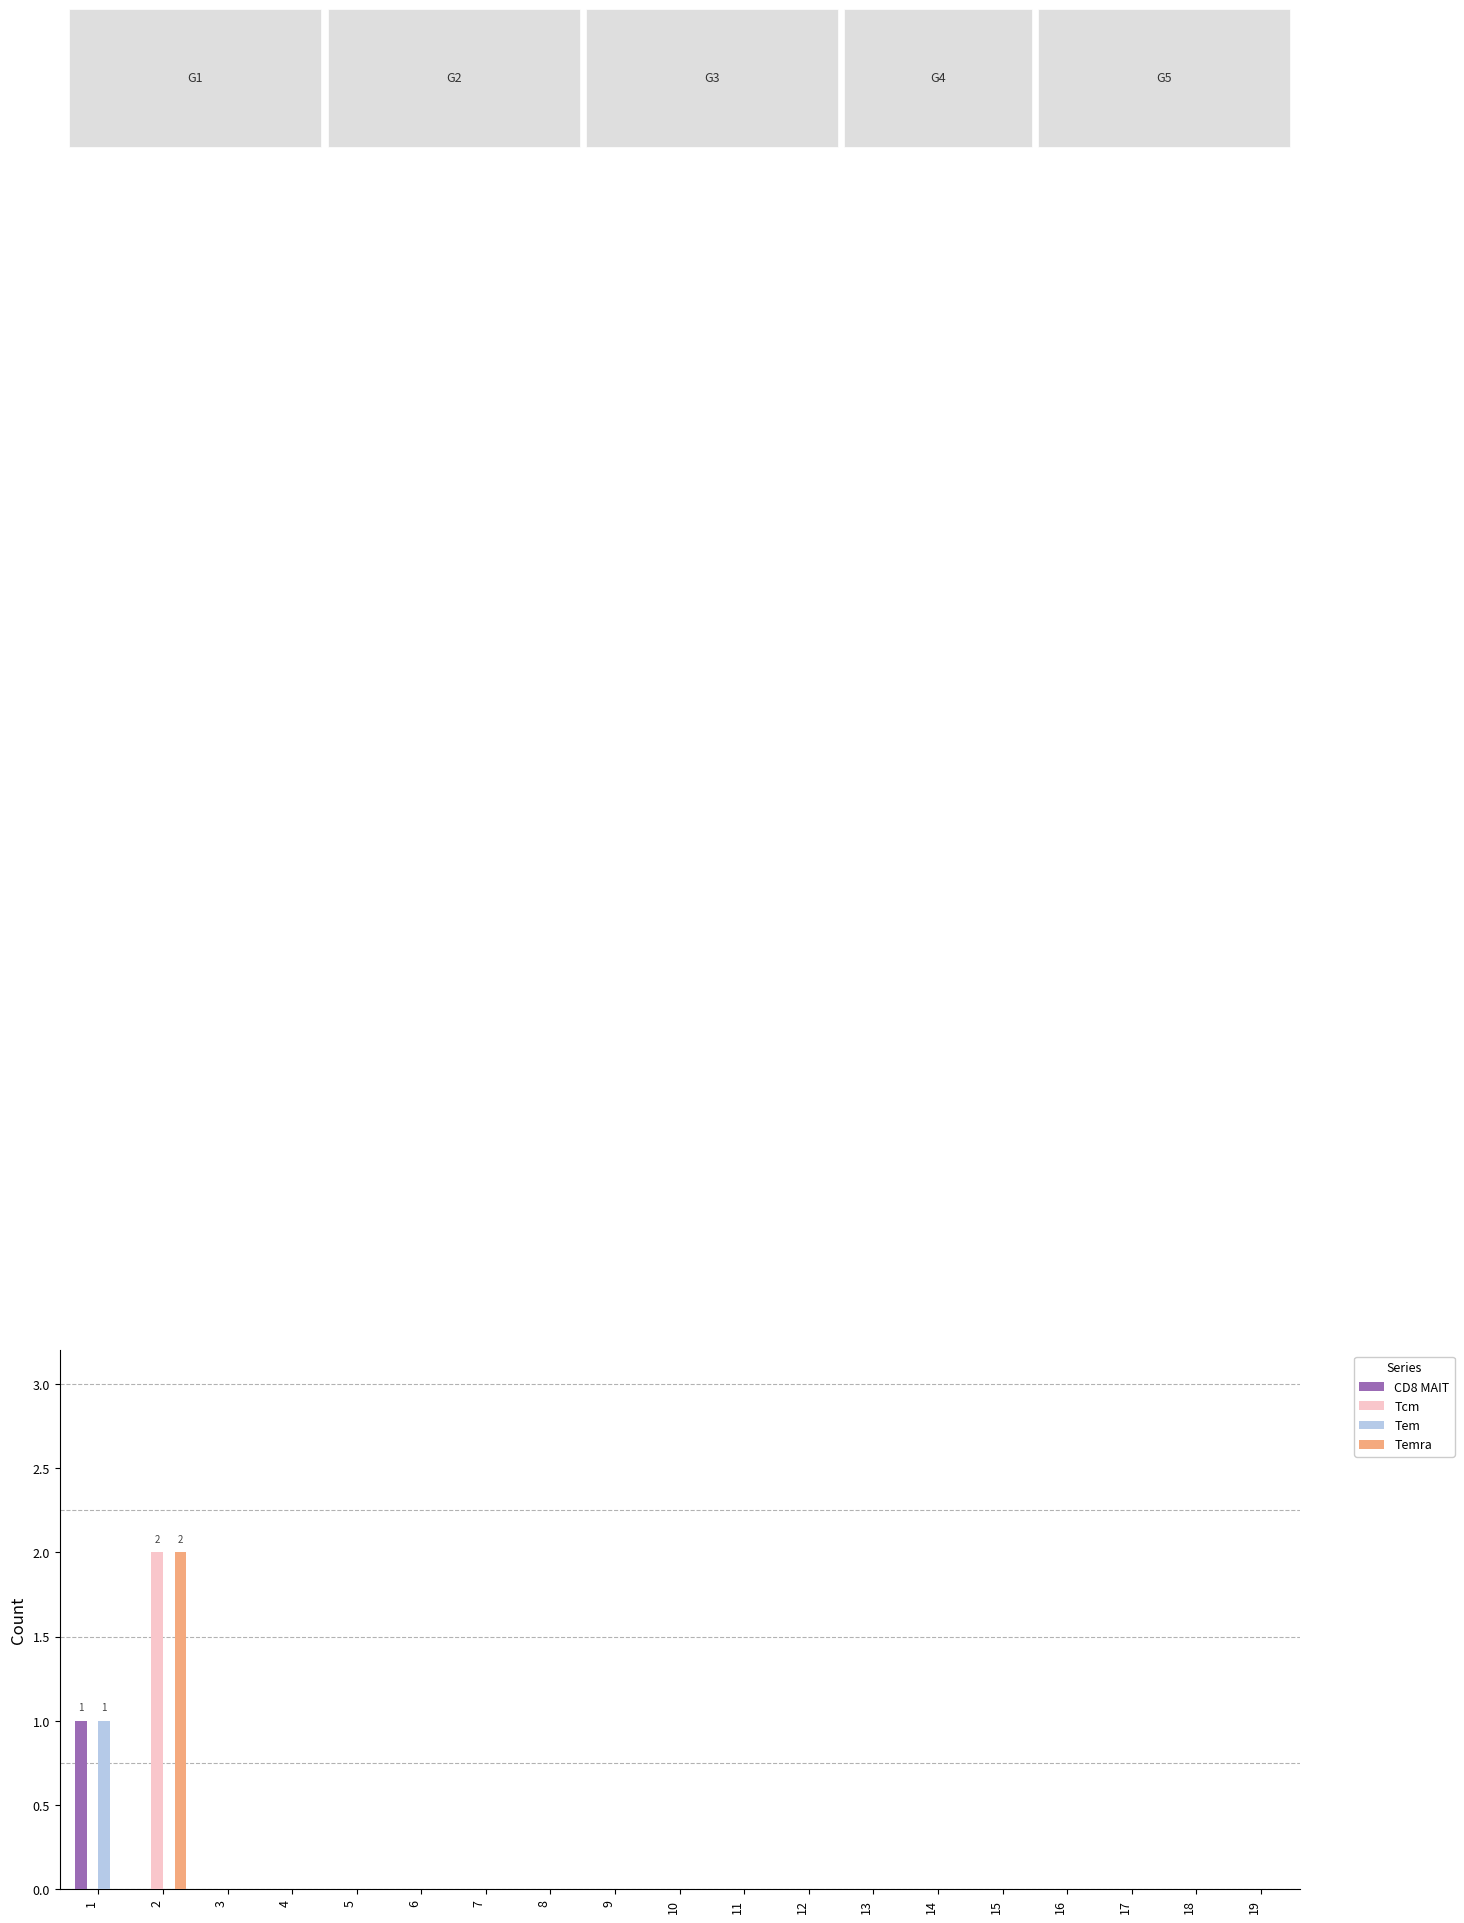

The CD8 MAIT series shows 0 at 14. True or false?

True